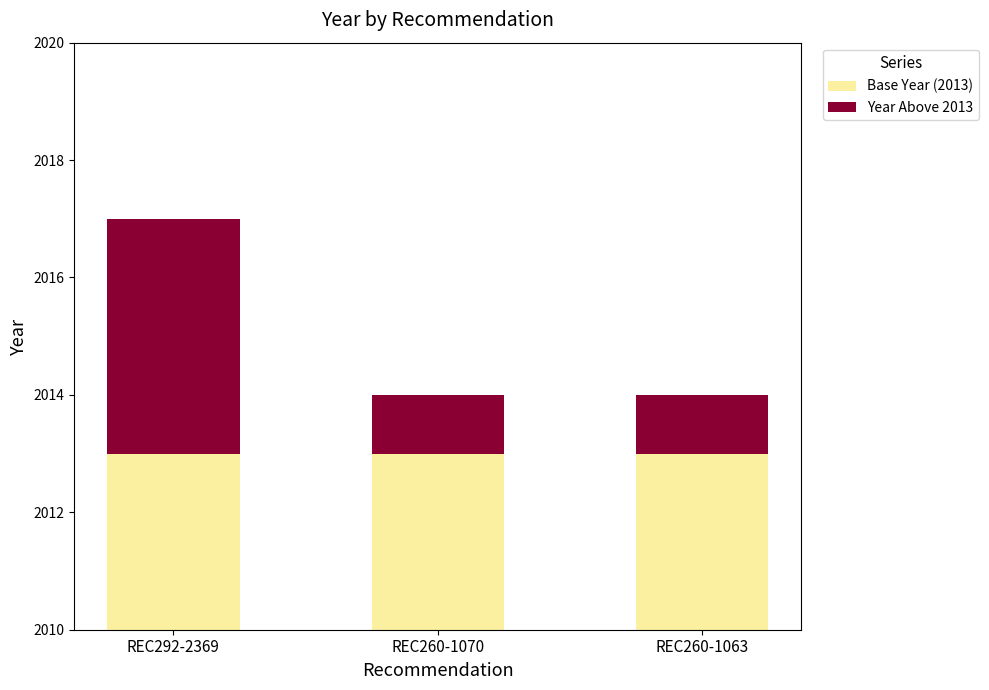

At which label does Year Above 2013 reach its peak?

REC292-2369